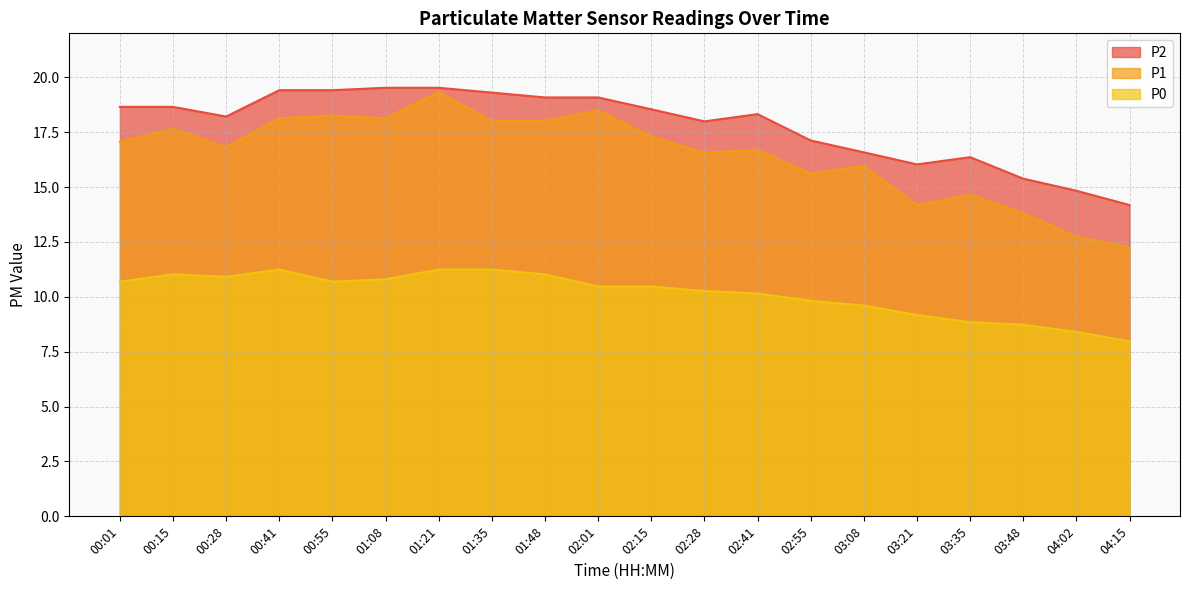

Which has a higher value, 03:48 or 01:08?

01:08